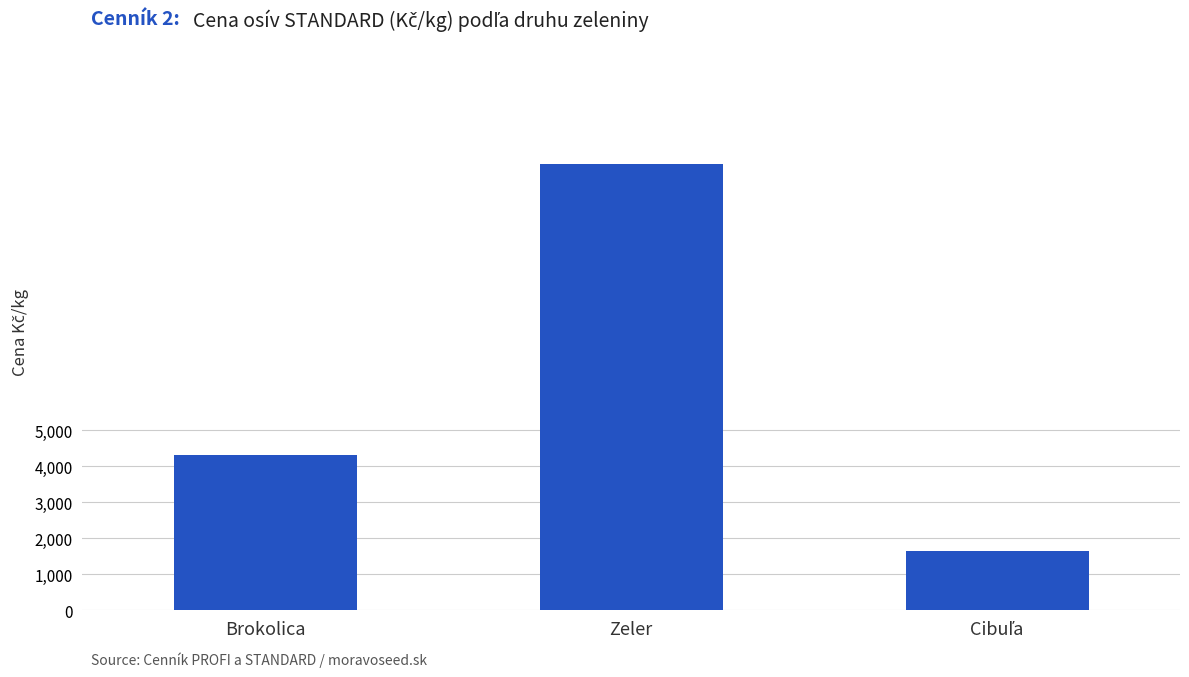

What is the change in value from Brokolica to Zeler?

+8110